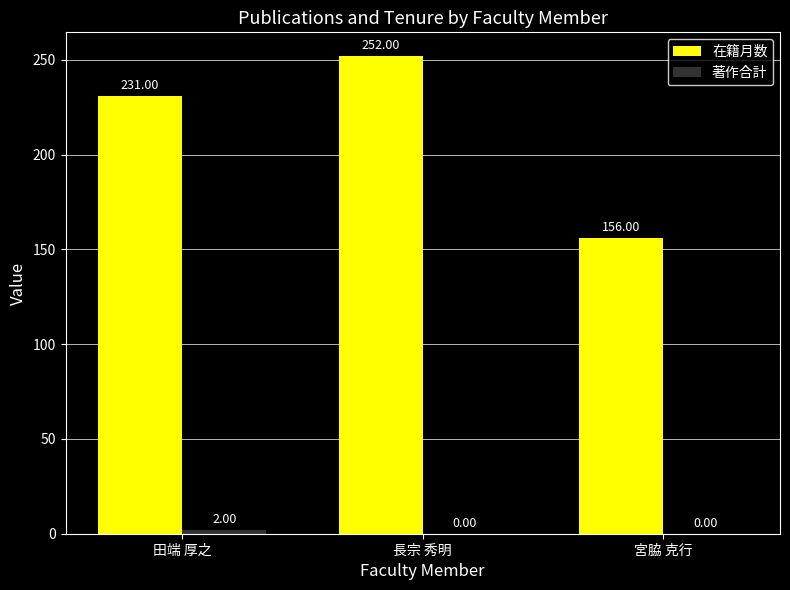

What is the spread (max minus min) of values at 長宗 秀明?

252